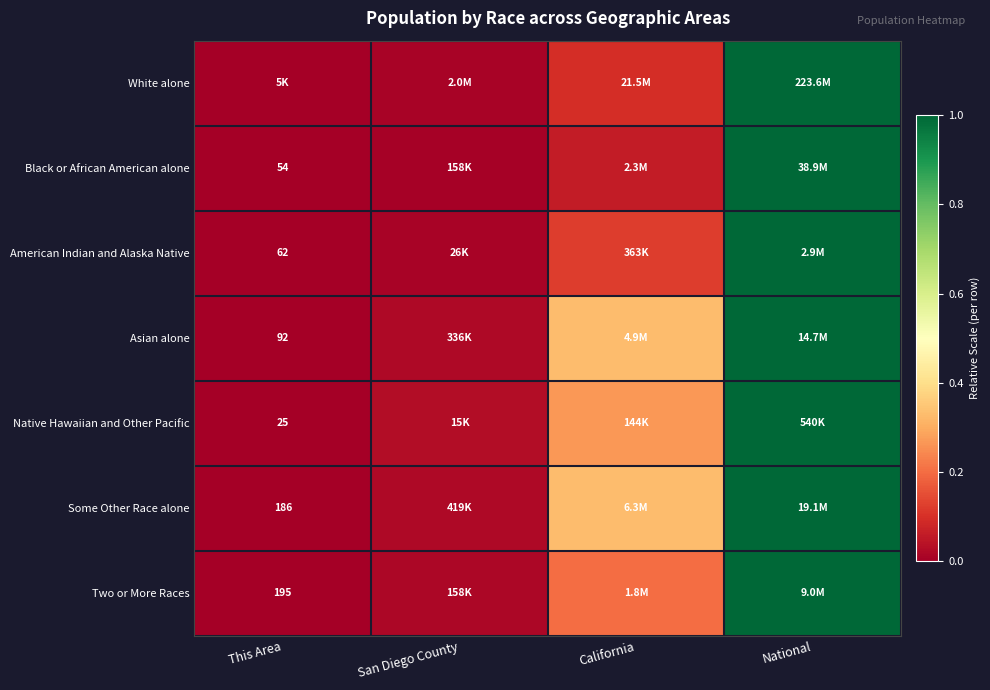

At which label is American Indian and Alaska Native closest to 0?

This Area